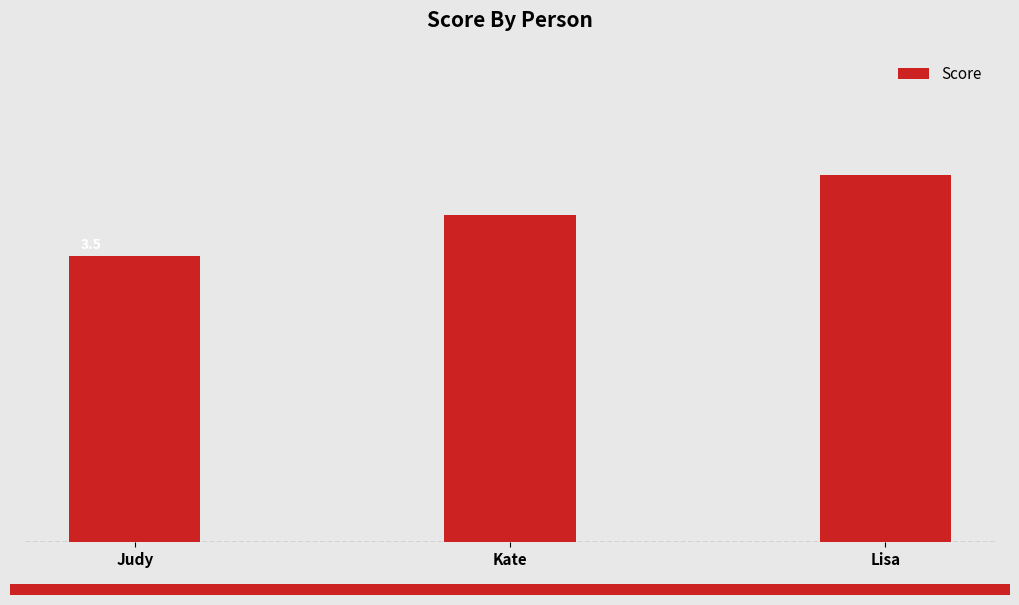

At which category does the chart reach its minimum across all series?

Judy